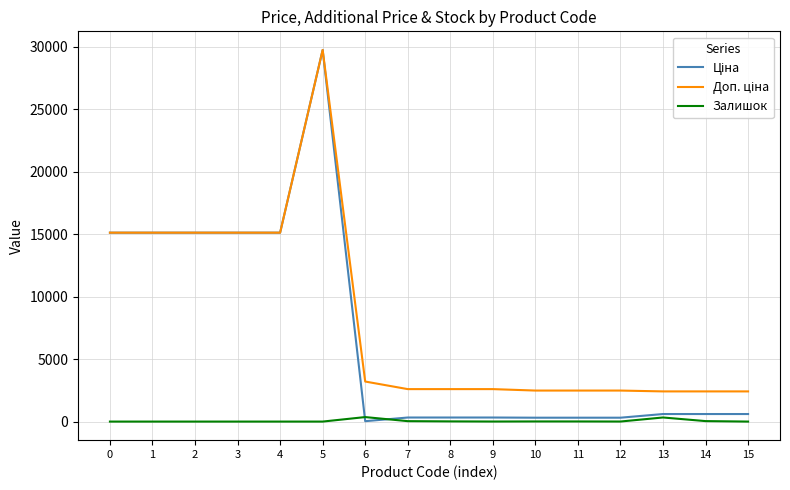

What is the difference between the highest and lowest values at 13?

2086.8